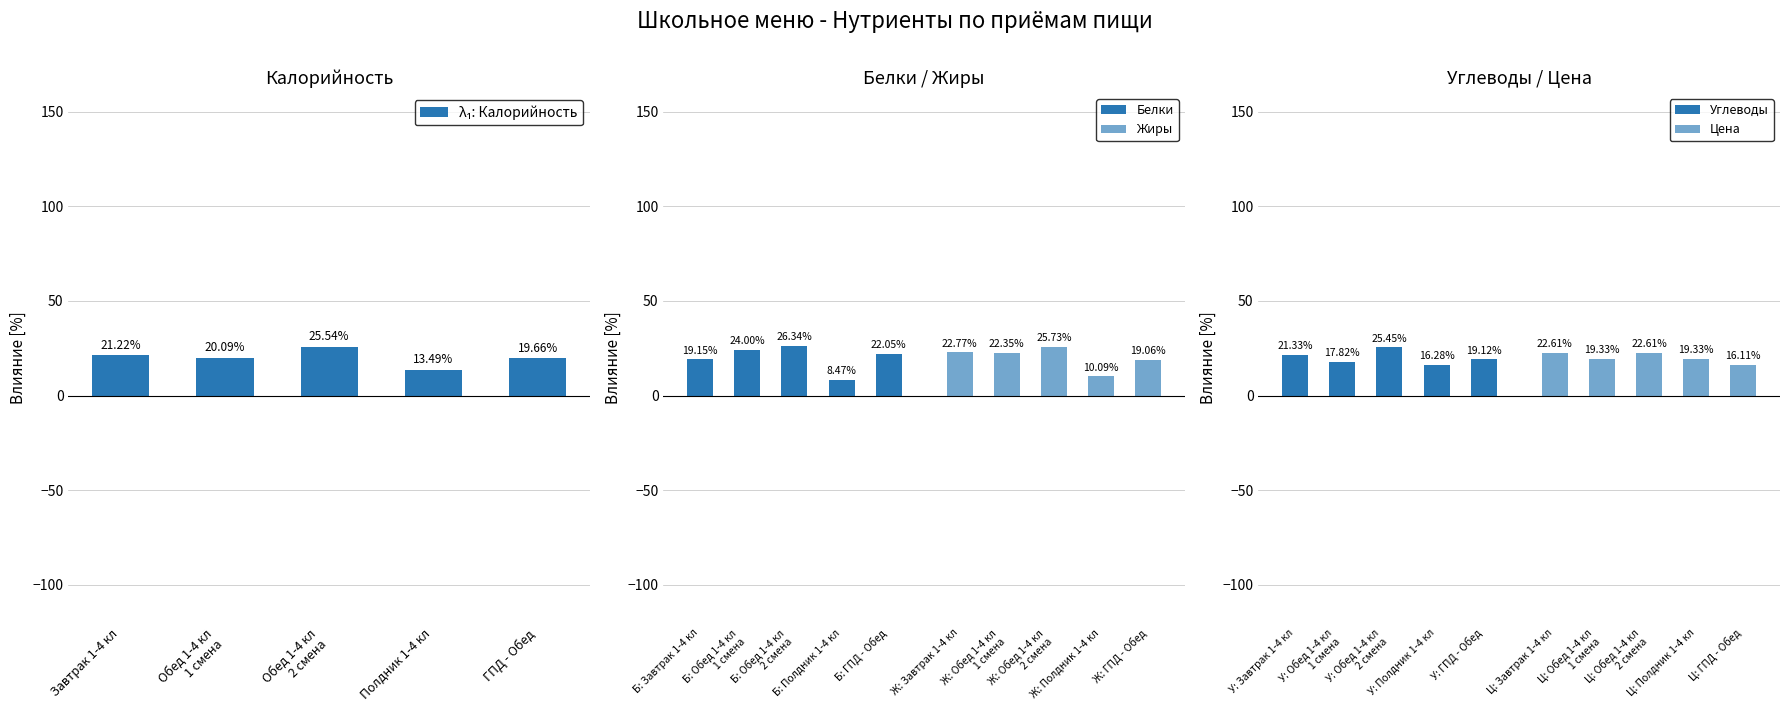

What is the label of the 4th bar from the left?

Полдник 1-4 кл